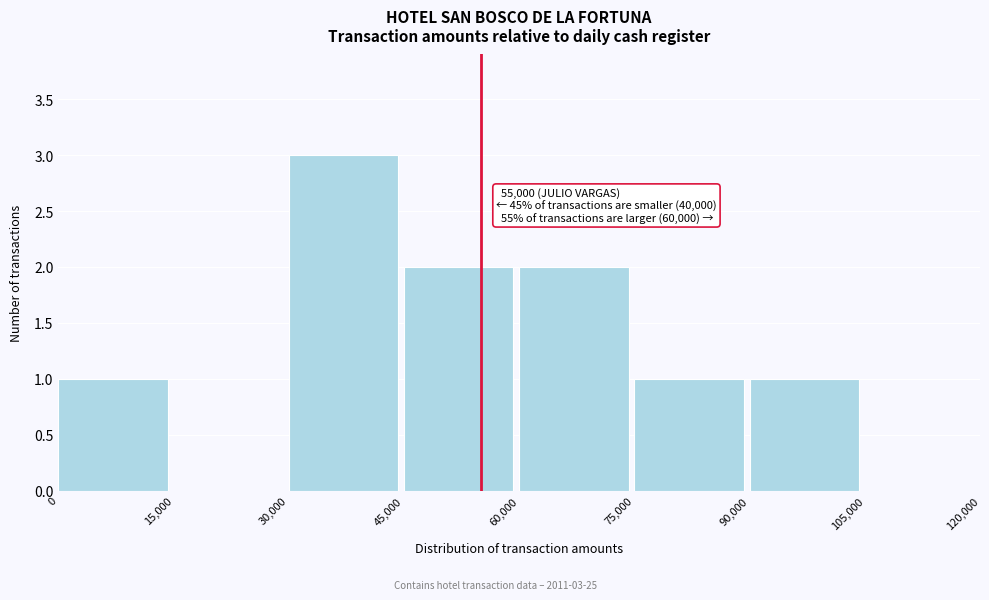

Over which range of the x-axis is the bar tallest?

30,000 to 45,000